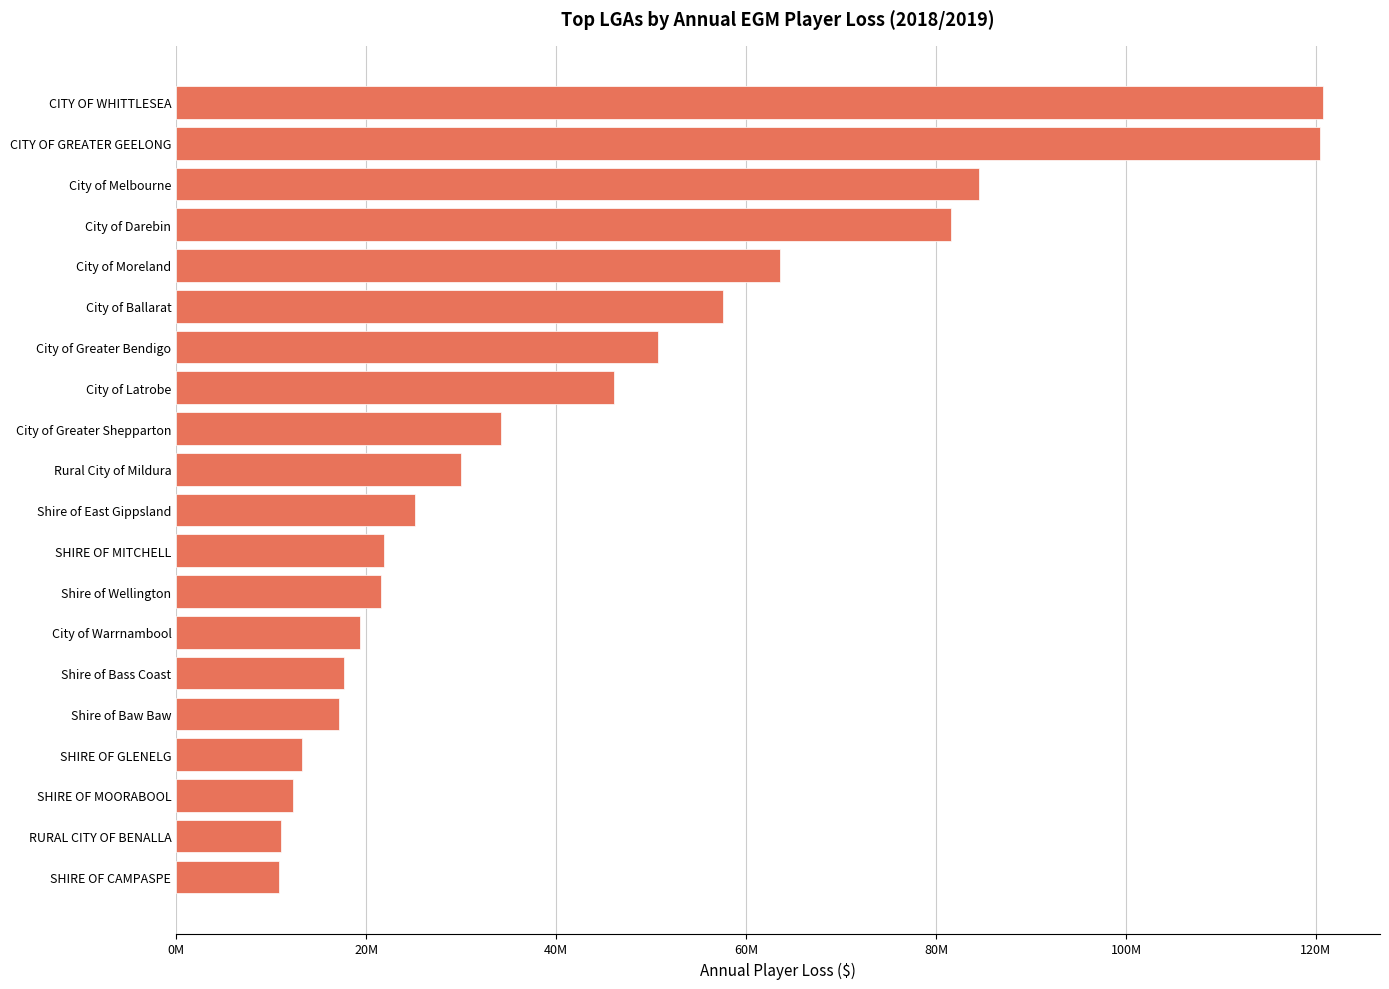

At which label is the value closest to 65755799?

City of Moreland